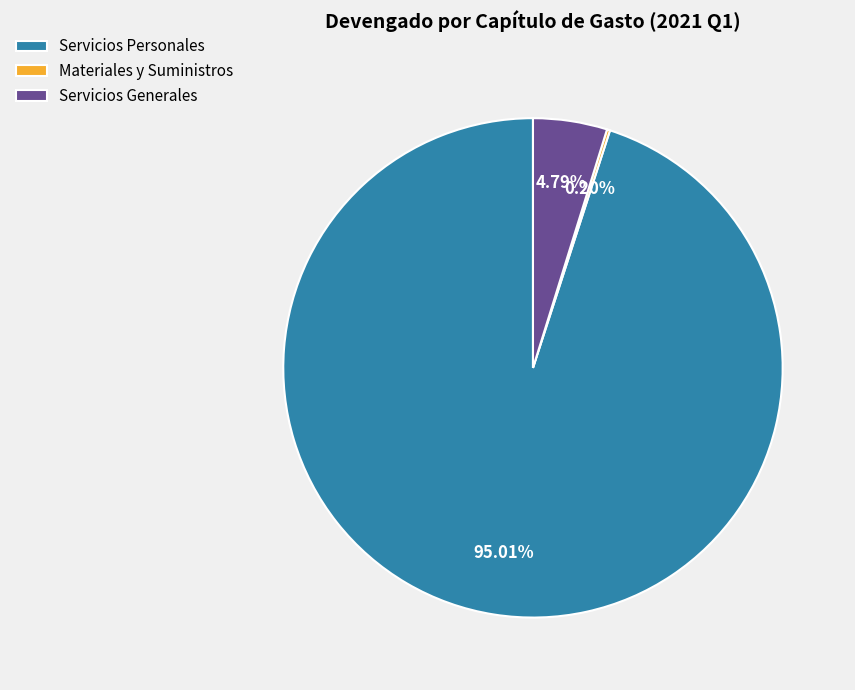

Which has a higher value, Servicios Generales or Servicios Personales?

Servicios Personales